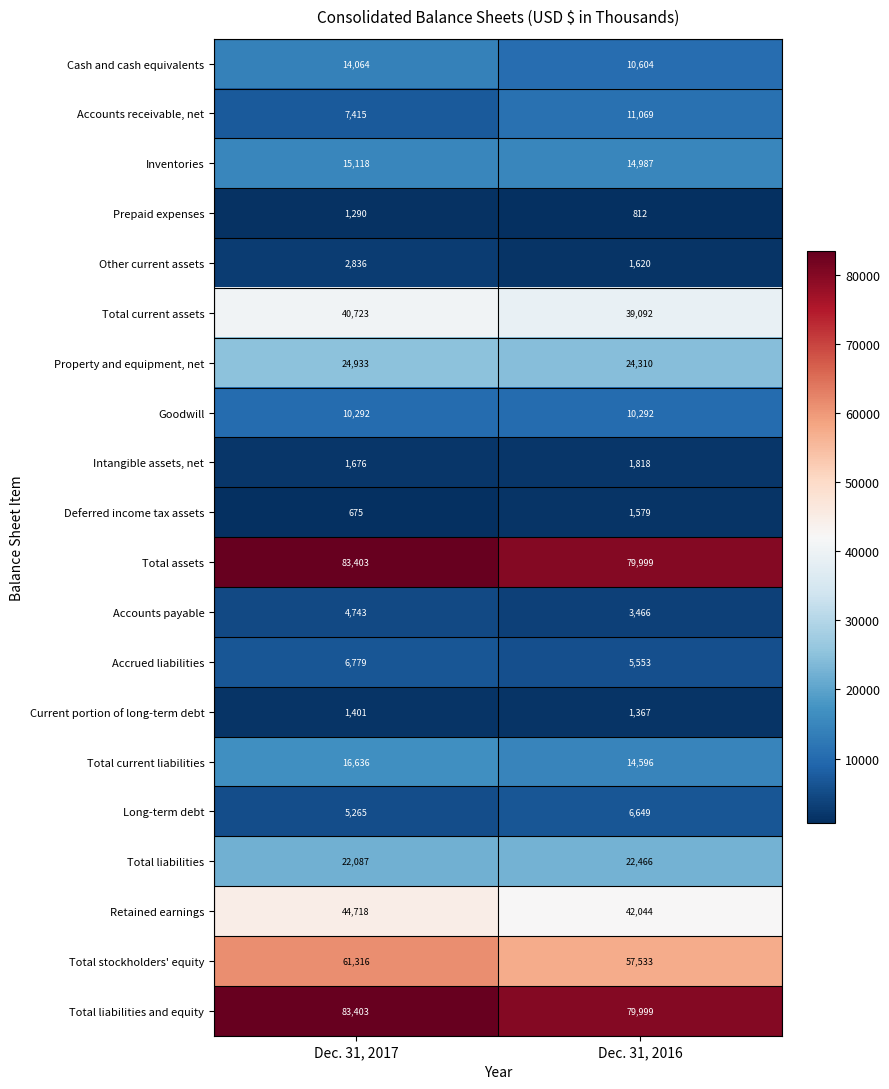

At which category is the sum across all series the highest?

Dec. 31, 2017